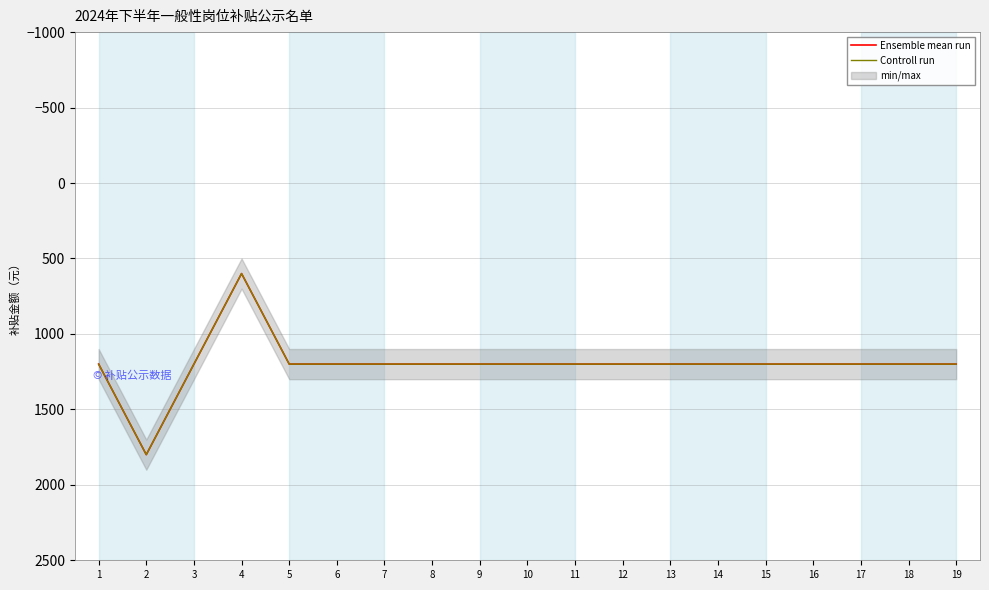

True or false: Controll run and Ensemble mean run cross at least once.

False